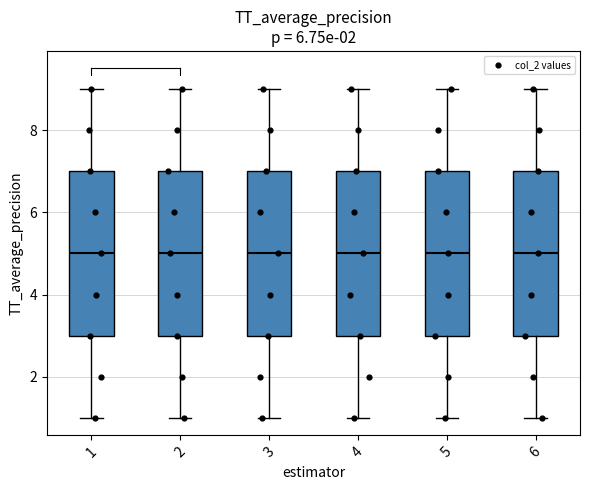

Where does the median line of the box at x = 3 sit on the y-axis? The values are not printed on the chart, so give them approximately, as read against the axis.

5